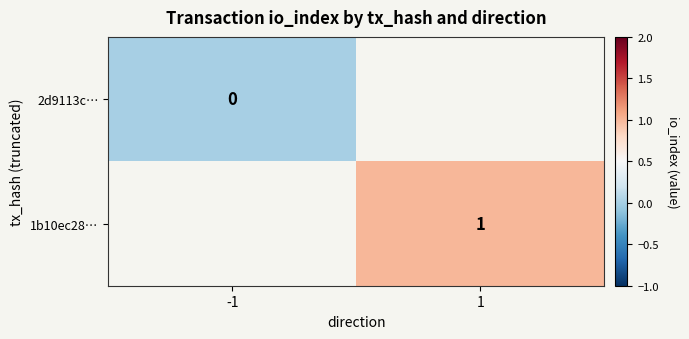

The 1b10ec28… series shows 1 at 1. True or false?

True